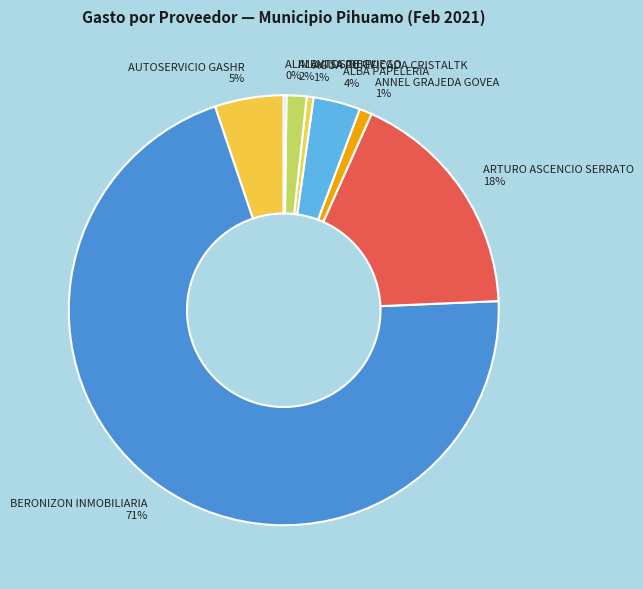

What percentage is the ARTURO ASCENCIO SERRATO slice, to the nearest percent?

18%